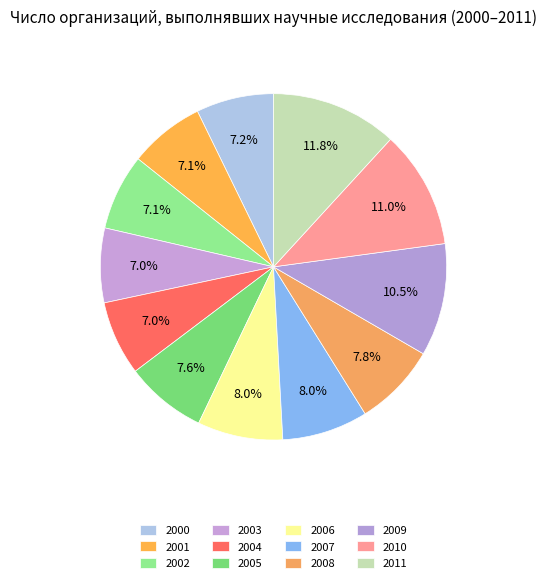

Rank the categories by value from lowest to highest.

2003, 2004, 2001, 2002, 2000, 2005, 2008, 2006, 2007, 2009, 2010, 2011